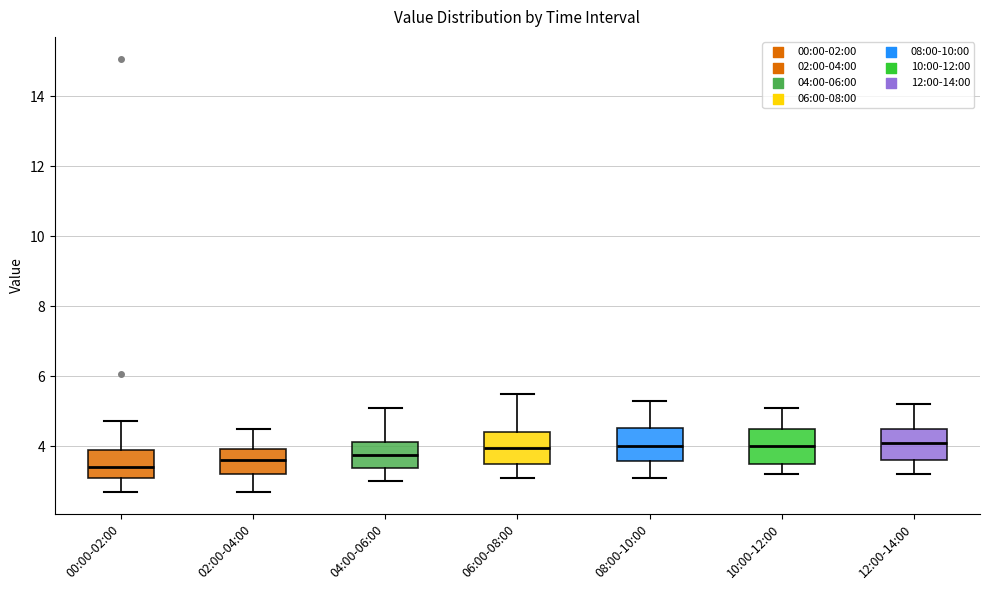

Where does the lower whisker of the box for 02:00-04:00 end on the y-axis? The values are not printed on the chart, so give them approximately, as read against the axis.

2.8